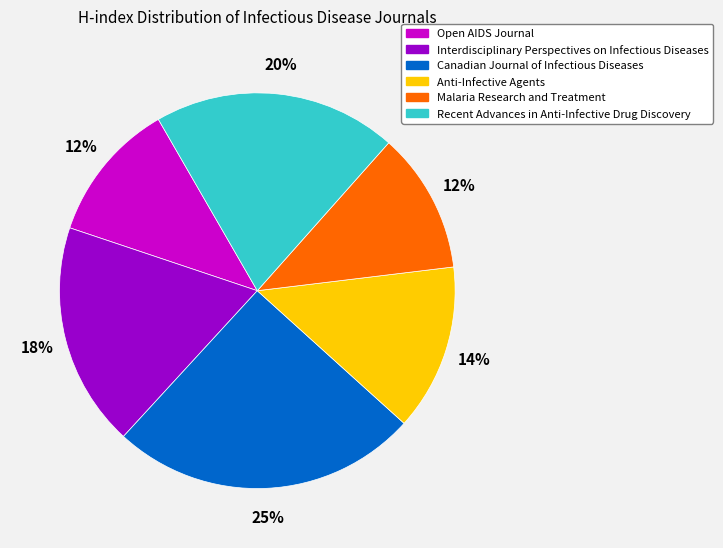

To the nearest percent, what is the average slice percentage?

17%